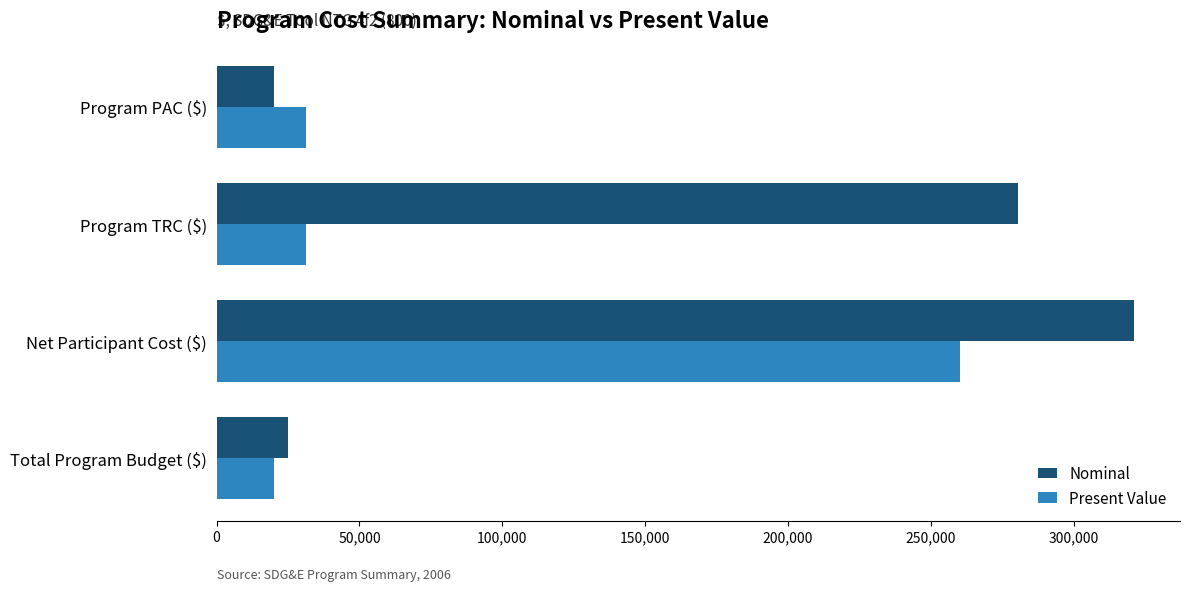

List the series in order of their overall mean, lowest first.

Present Value, Nominal